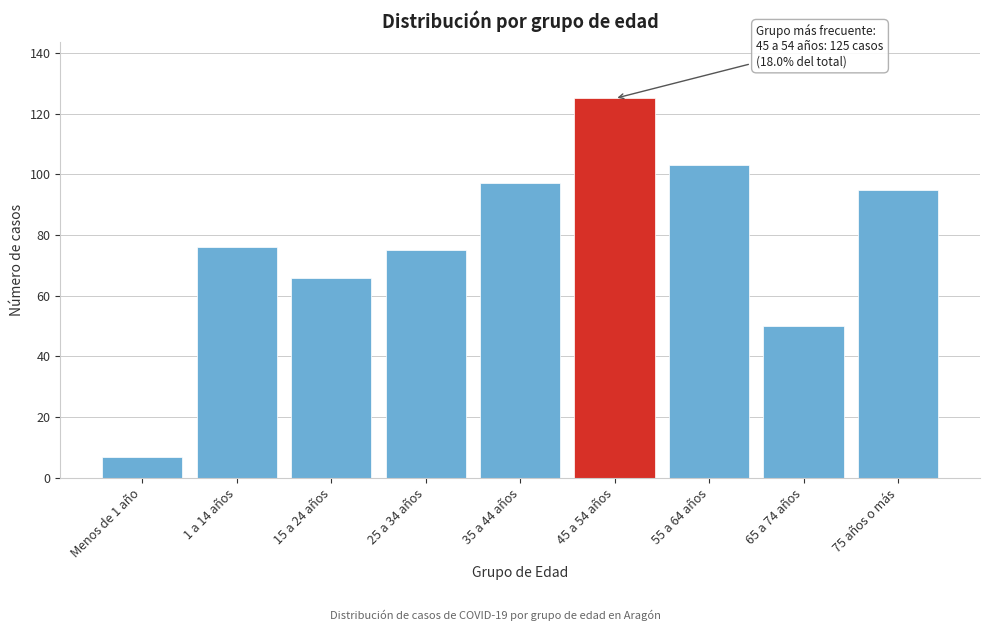

Reading left to right, extract all data points from this chart.

Menos de 1 año=7	1 a 14 años=76	15 a 24 años=66	25 a 34 años=75	35 a 44 años=97	45 a 54 años=125	55 a 64 años=103	65 a 74 años=50	75 años o más=95